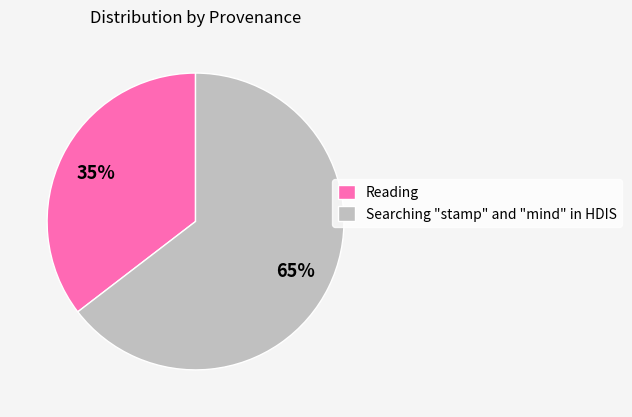

How many segments does this pie chart have?

2